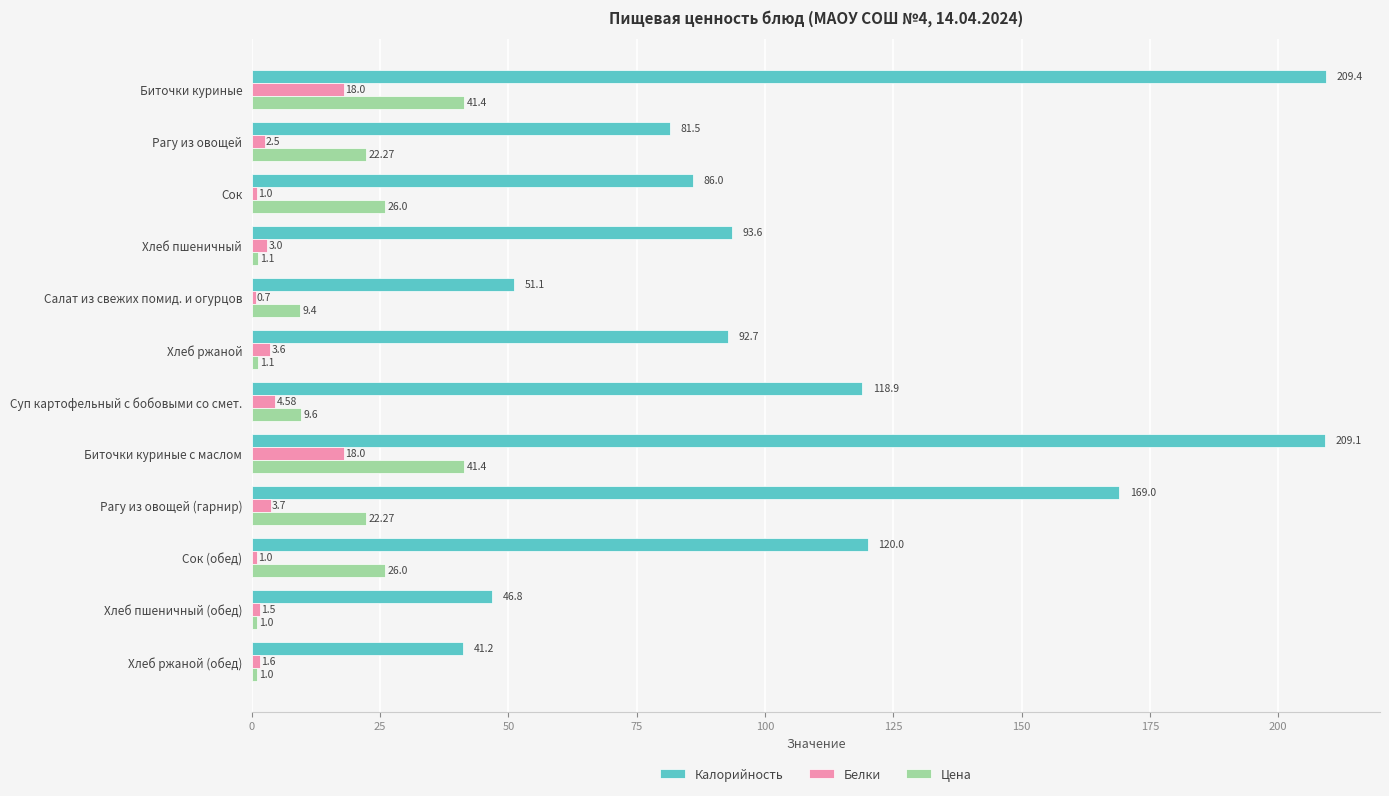

What is the difference between the highest and lowest values at Хлеб ржаной (обед)?

40.2